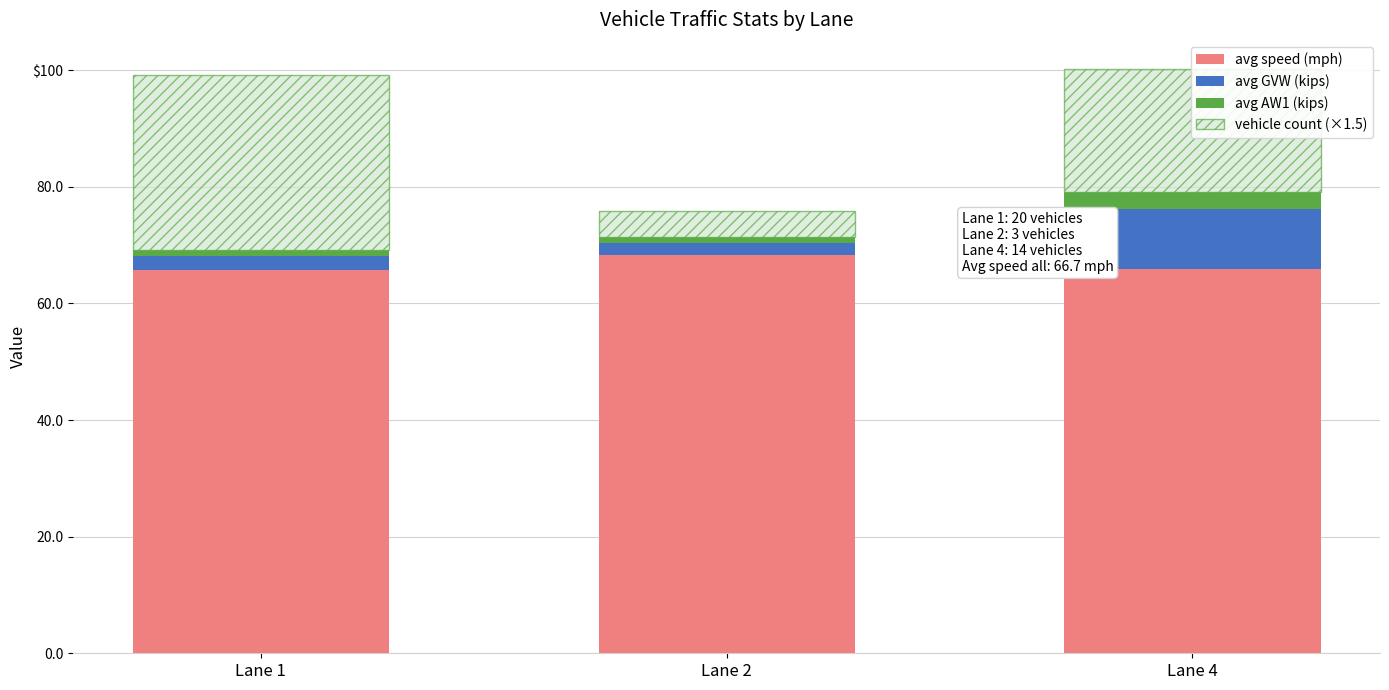

Does the chart contain stacked bars?

Yes